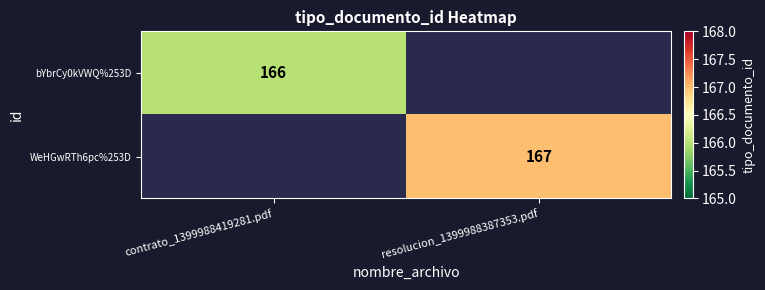

At how many categories does at least one series exceed 166?

1